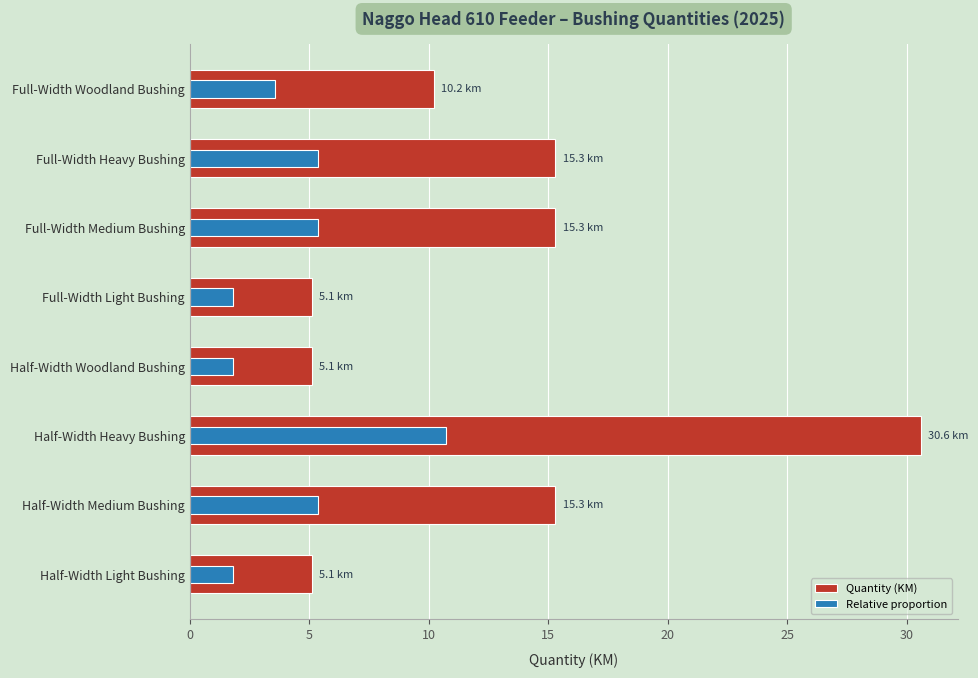

What is the average value of the Quantity (KM) series?

12.8